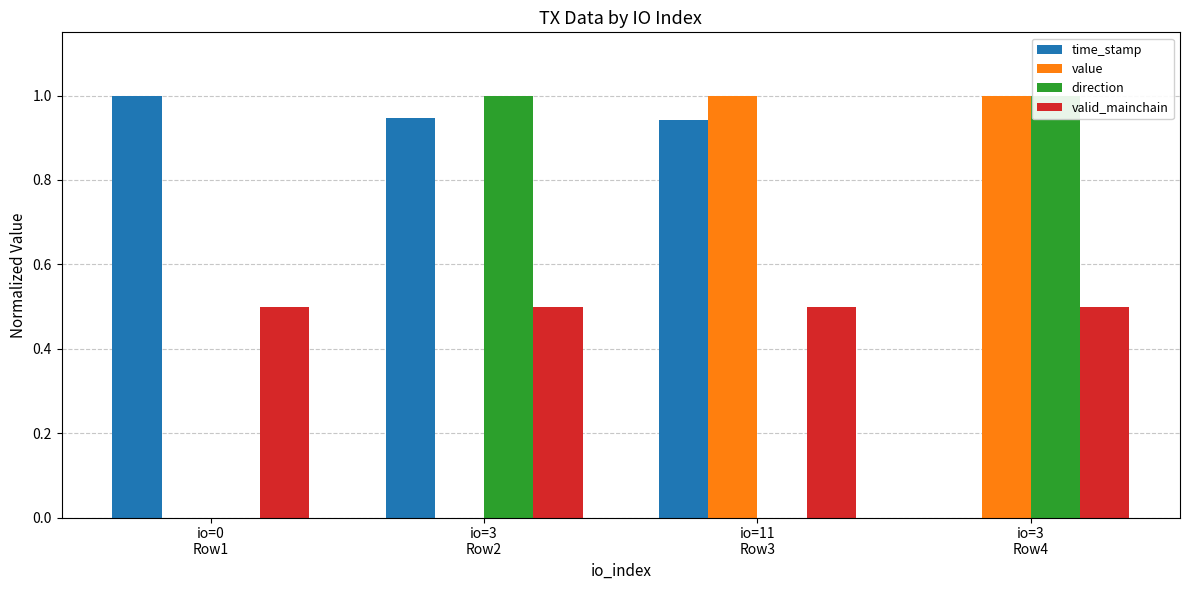

At how many categories does at least one series exceed 0?

4